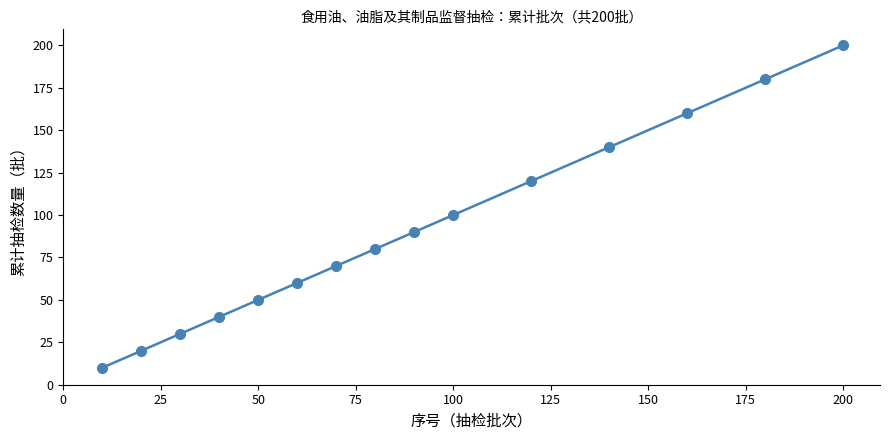

What is the average value?

90